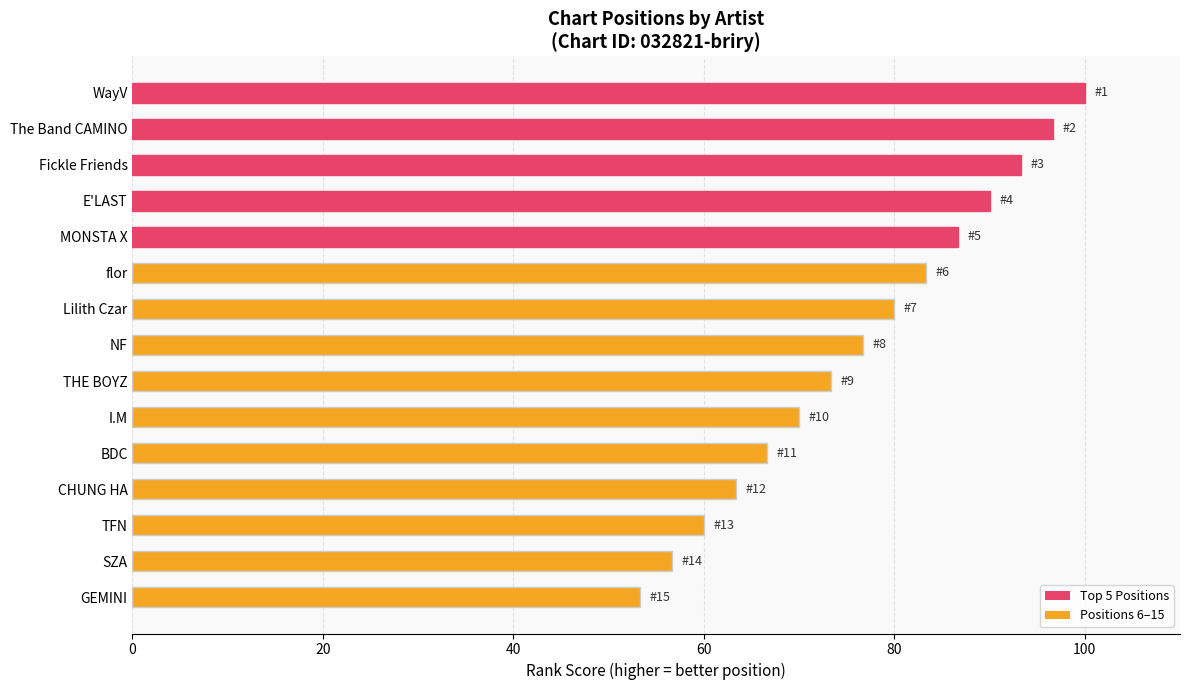

What is the sum of the values at Fickle Friends and SZA?

150.0